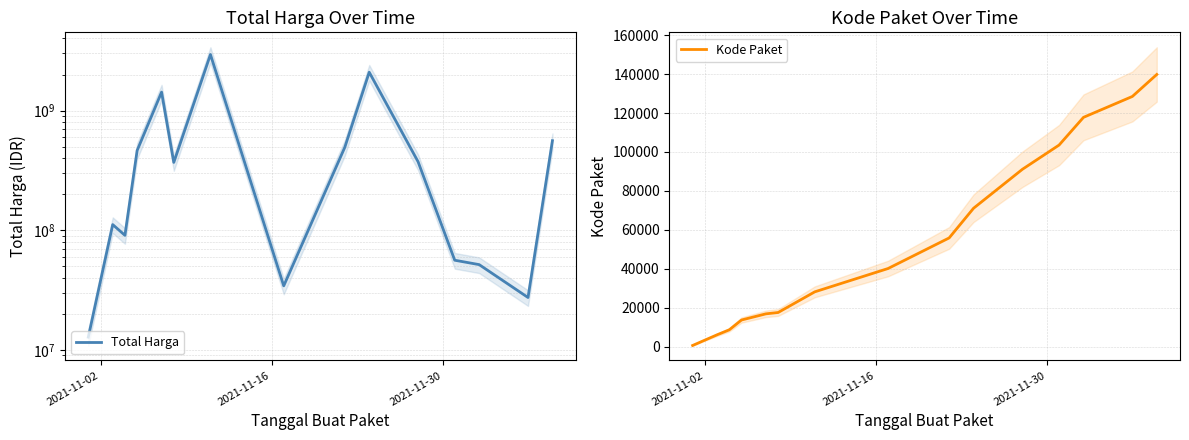

What is the maximum value for Kode Paket?

139817